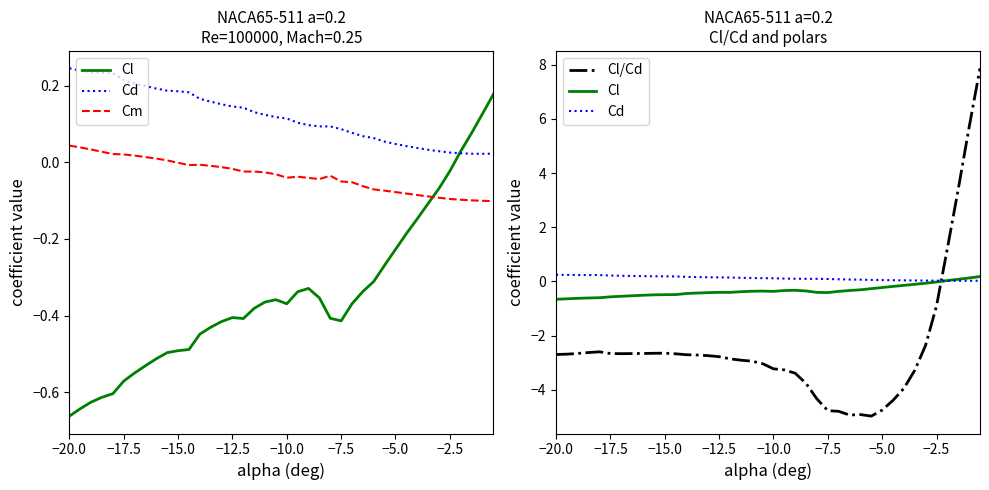

Where does the Cm series first go above 0?

−20.0